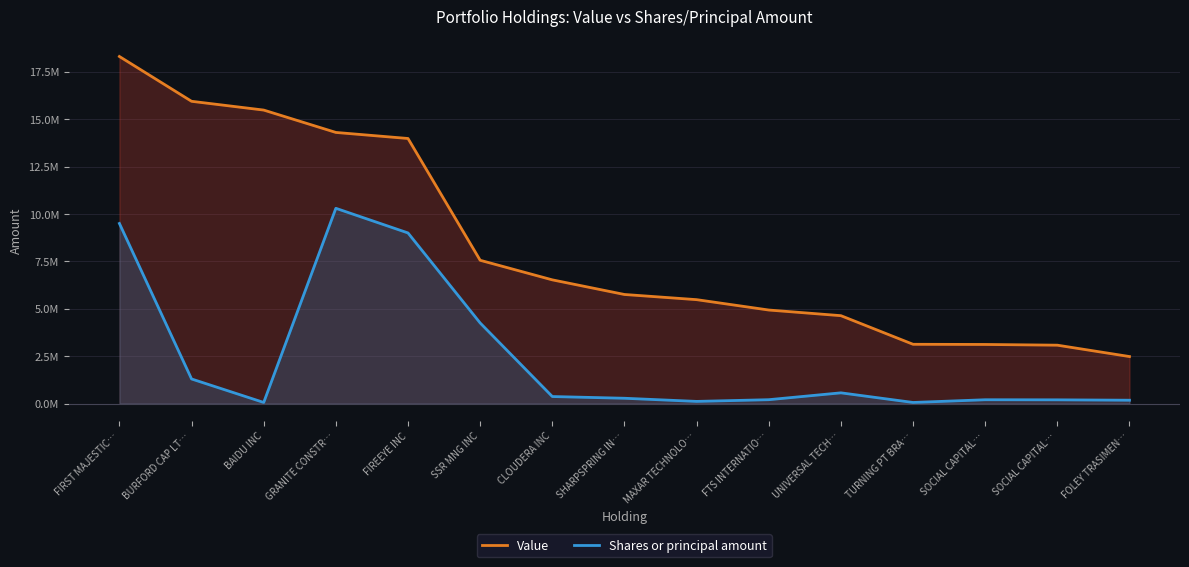

What is the sum of the Value values at BURFORD CAP LT… and MAXAR TECHNOLO…?

21426000